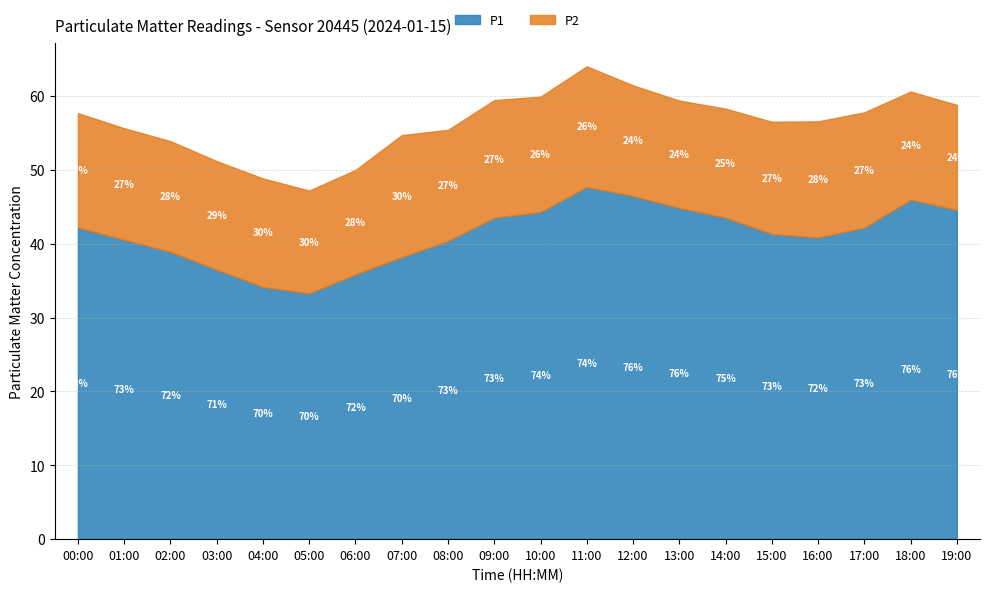

How many distinct data groups are displayed?

2